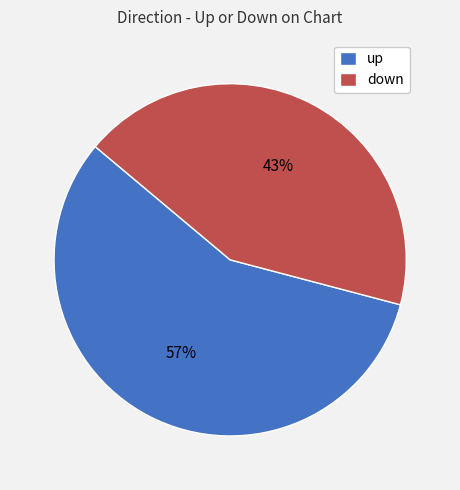

True or false: down accounts for 43% of the total.

True